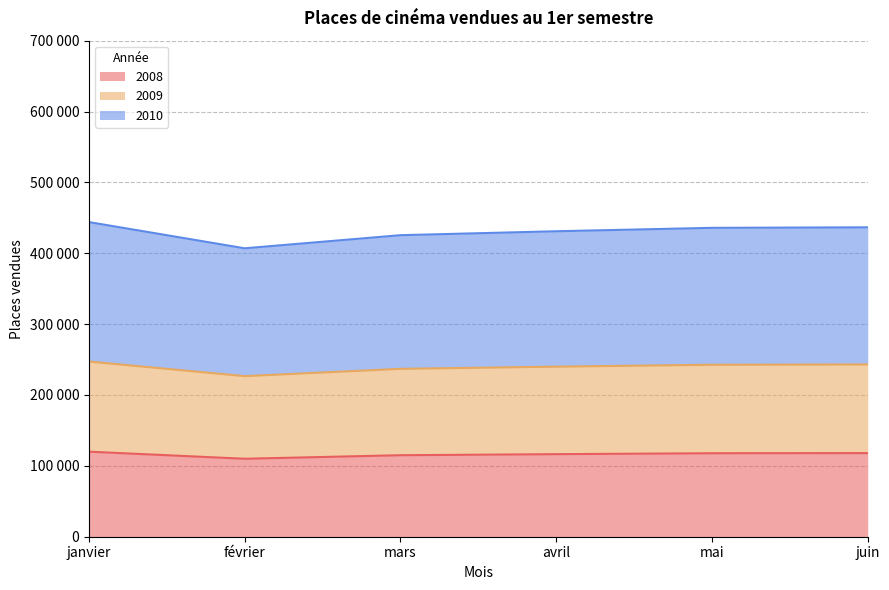

How many categories are shown in the chart?

6